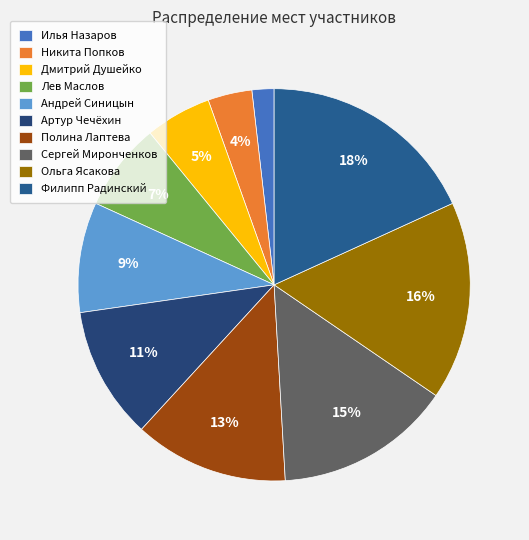

How many slices are in this pie chart?

10